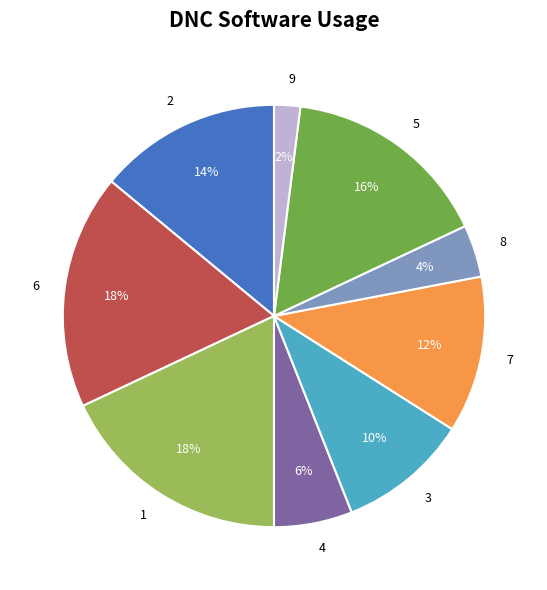

What is the smallest slice in the pie chart?

9